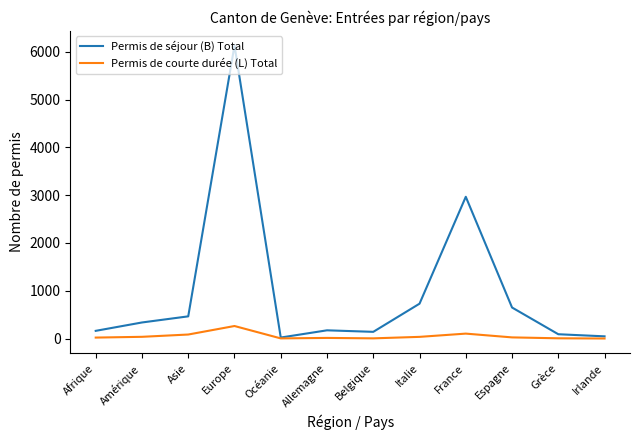

Which series has the largest total across all categories?

Permis de séjour (B) Total